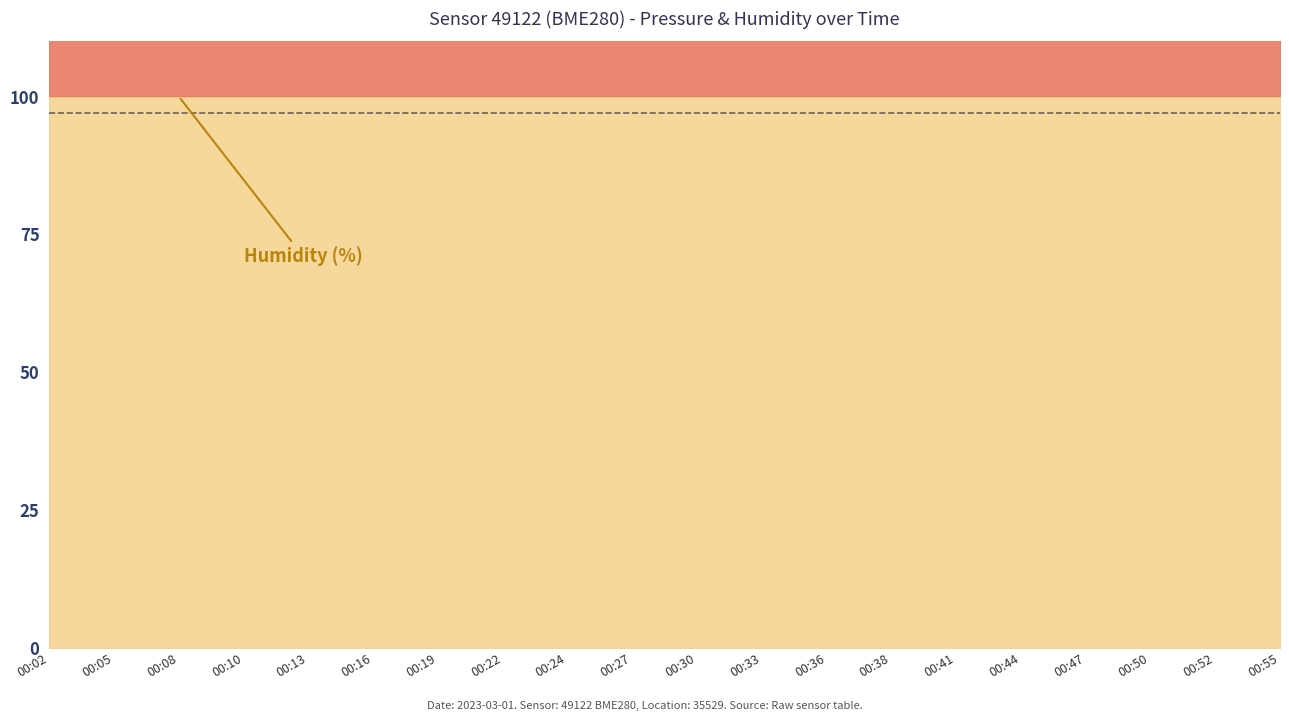

True or false: humidity and pressure cross at least once.

False